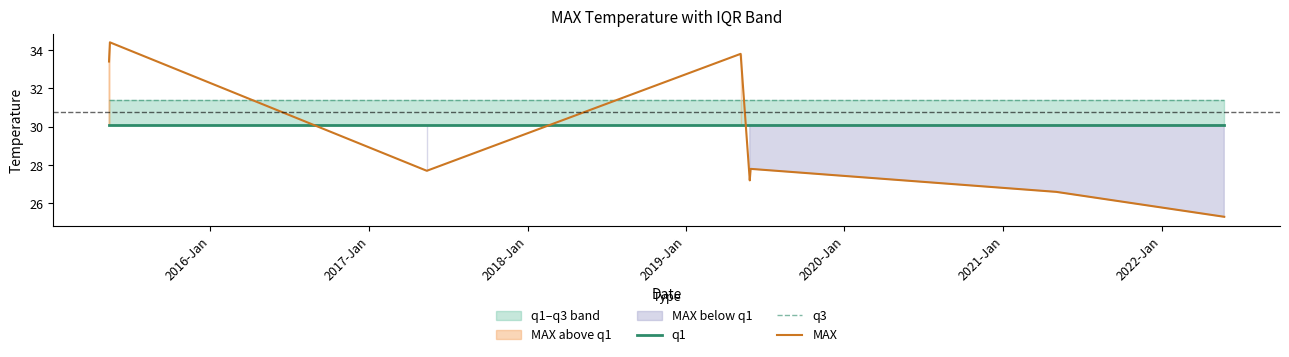

Is it true that q1 equals 8.7 at 2015-Jan?

False